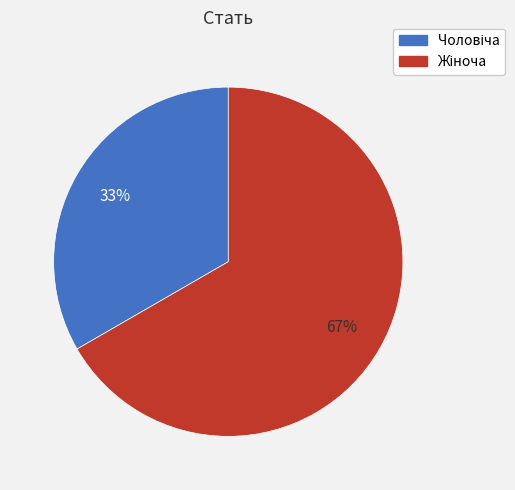

Does any single category account for the majority?

Yes